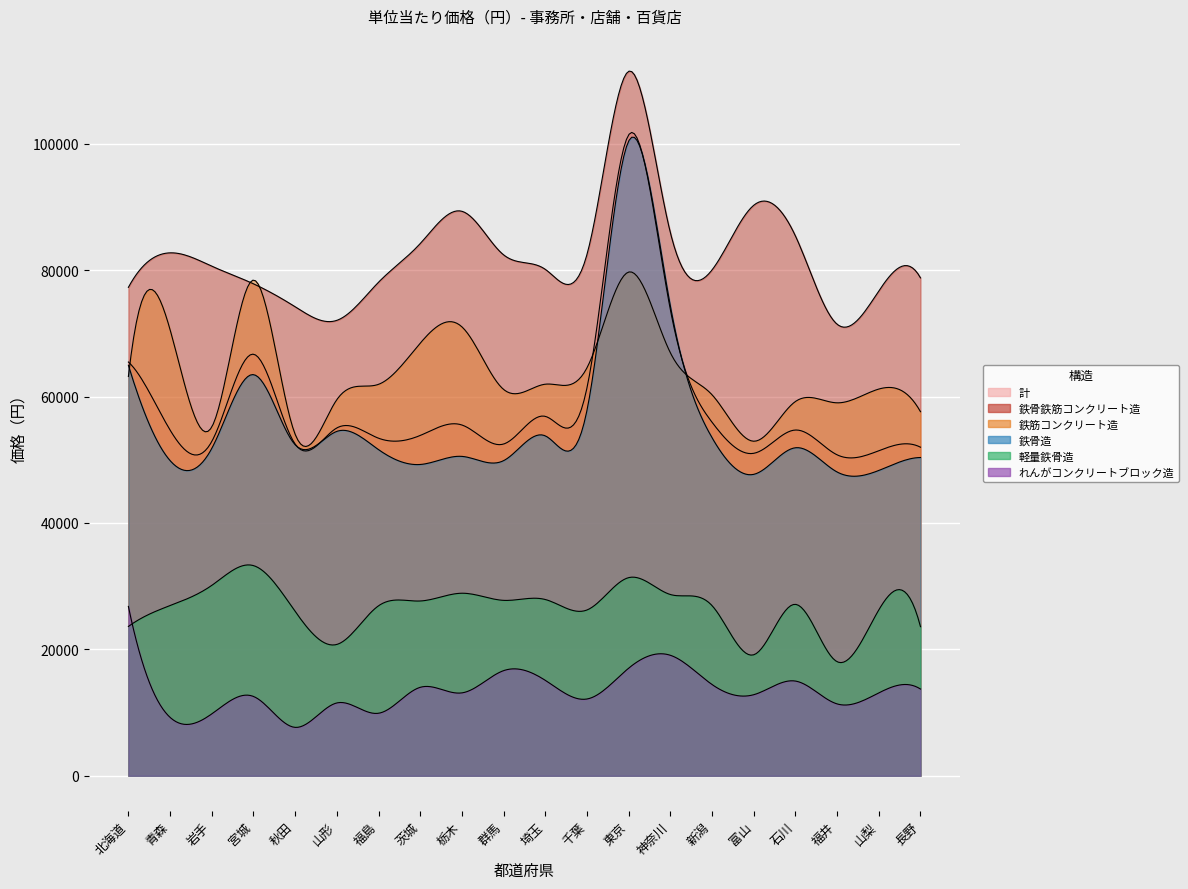

At which label does れんがコンクリートブロック造 first exceed 13115?

北海道